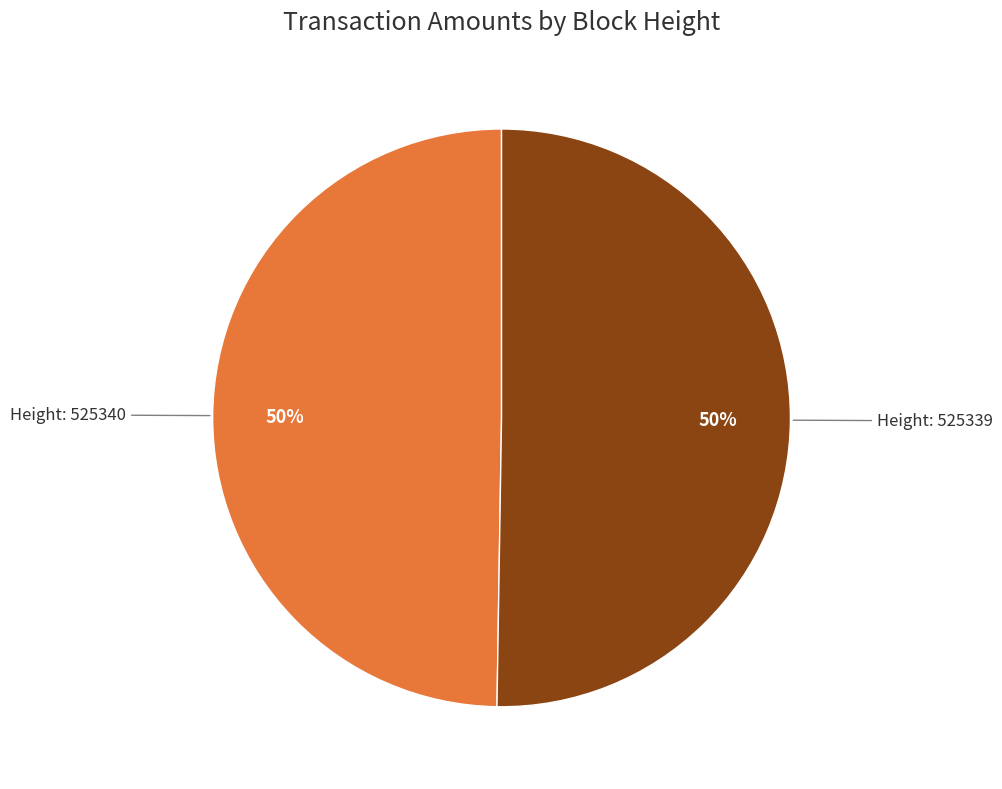

To the nearest percent, what is the average slice percentage?

50%